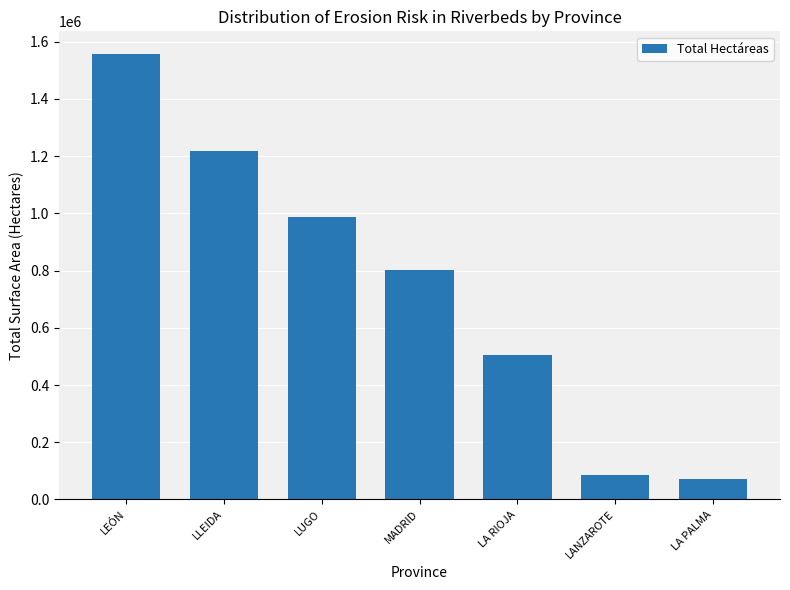

What is the sum of the values at LEÓN and LANZAROTE?

1642678.1